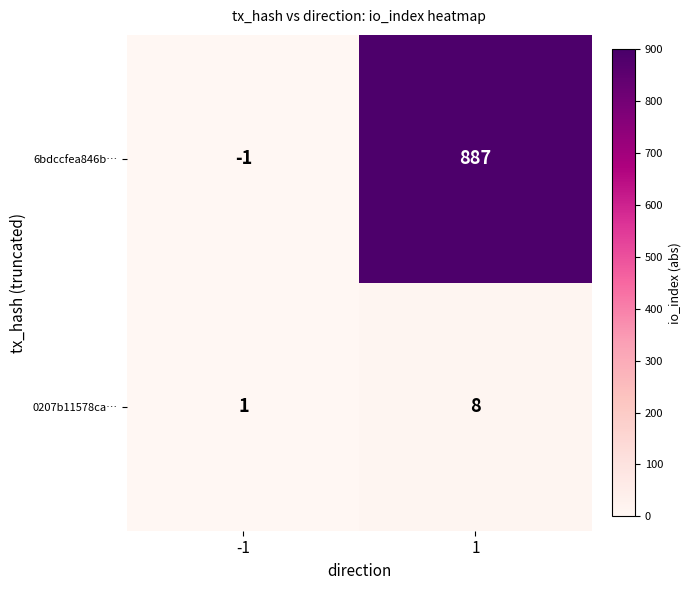

The 6bdccfea846b… series shows -1 at -1. True or false?

True